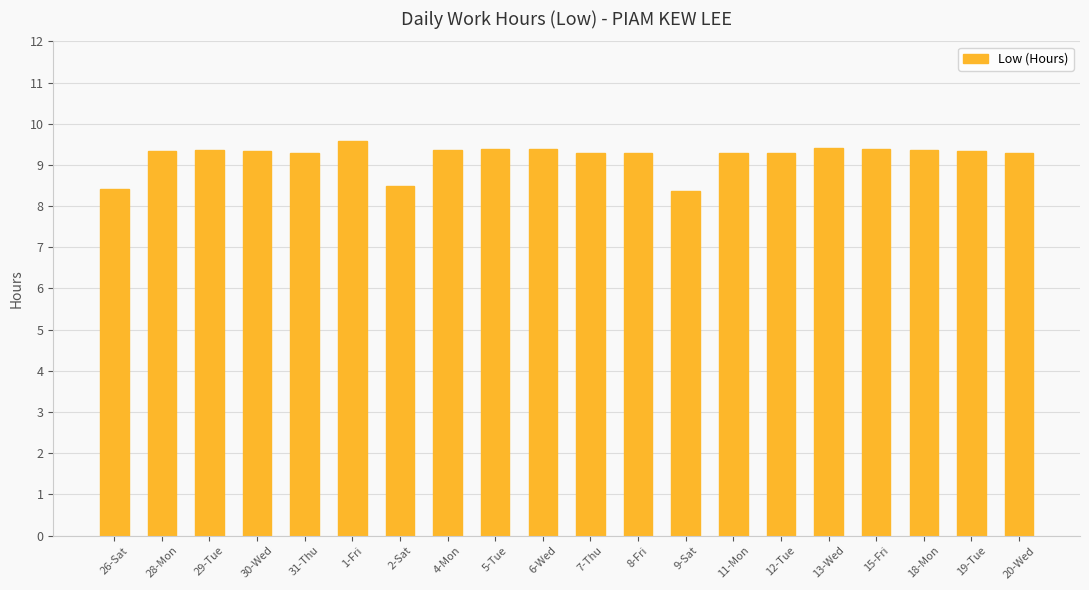

What is the approximate value at 13-Wed?

9.4